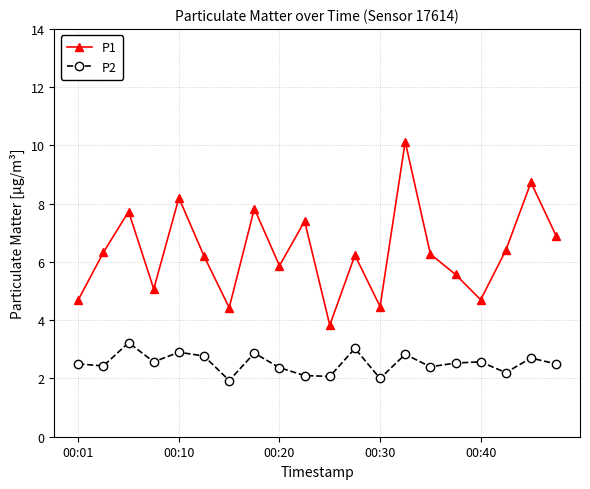

What is the greatest value displayed?

10.1